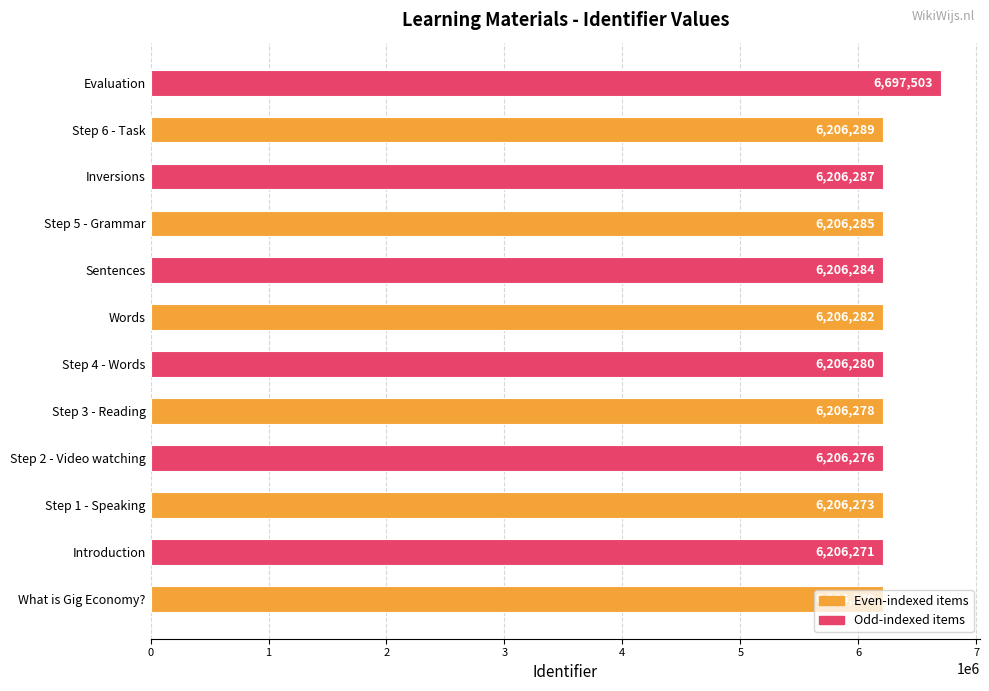

The value at Step 1 - Speaking is 6206273. True or false?

True